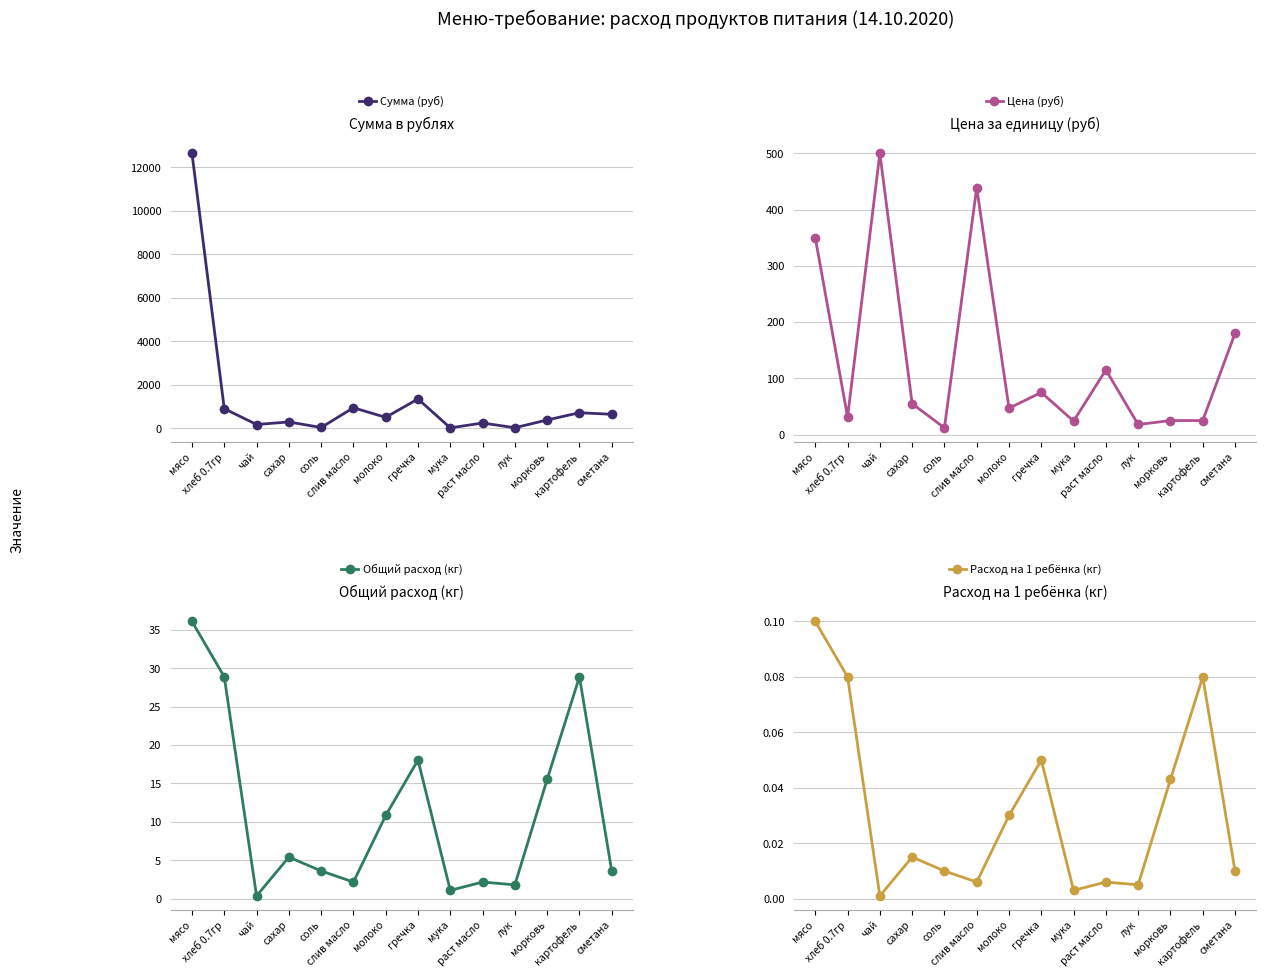

What is the sum of the Цена (руб) values at хлеб 0.7гр and чай?

531.4